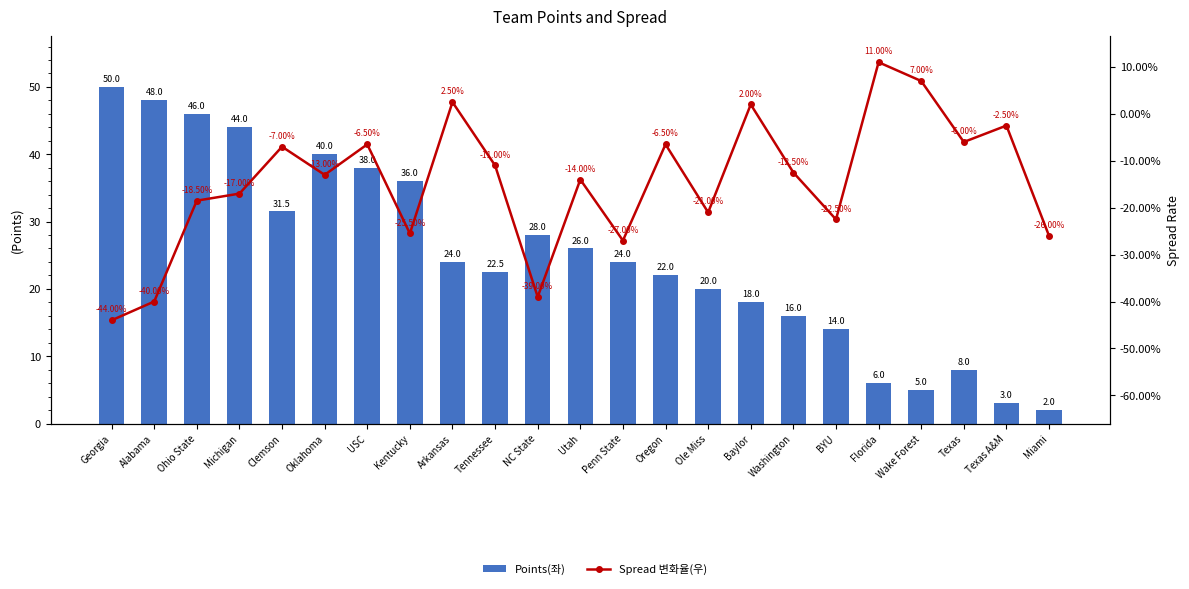

Between Oklahoma and Texas A&M, which series saw the biggest shift?

Points(좌)